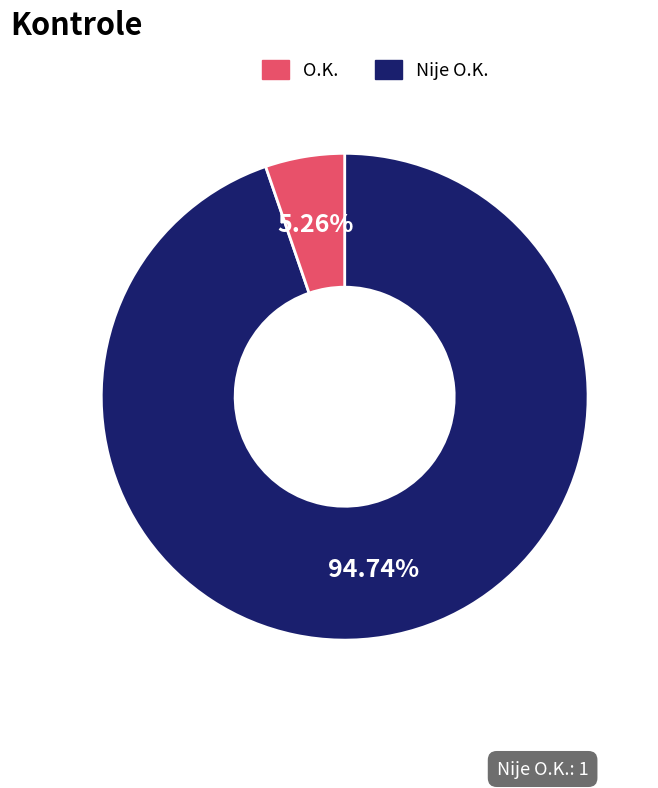

Is there any slice that represents more than half of the pie?

Yes